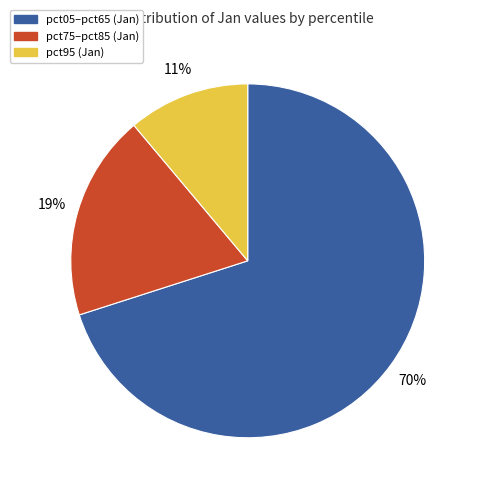

Is there a majority slice in this chart?

Yes